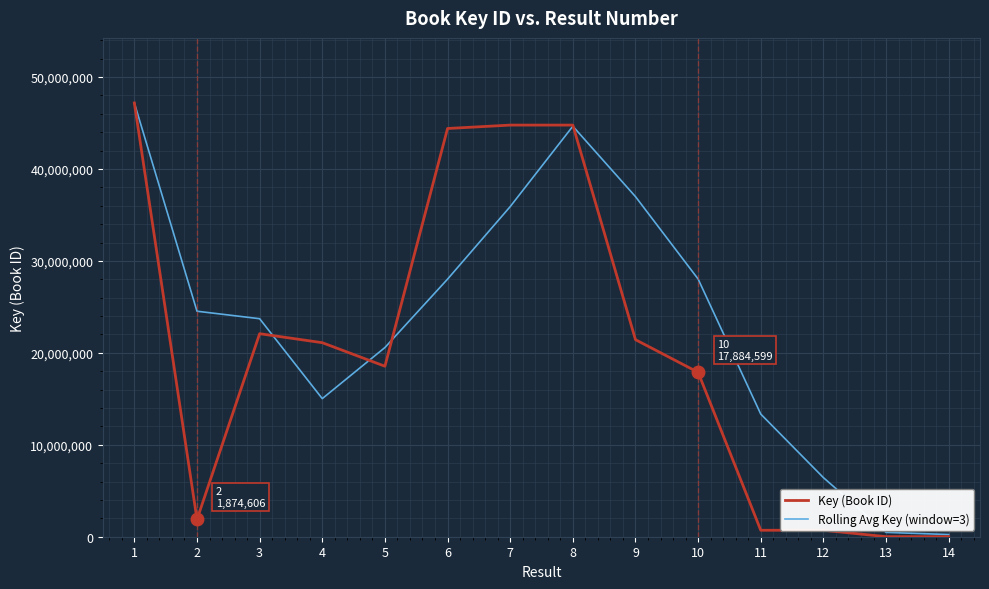

Does the chart display data point markers on the line(s)?

No